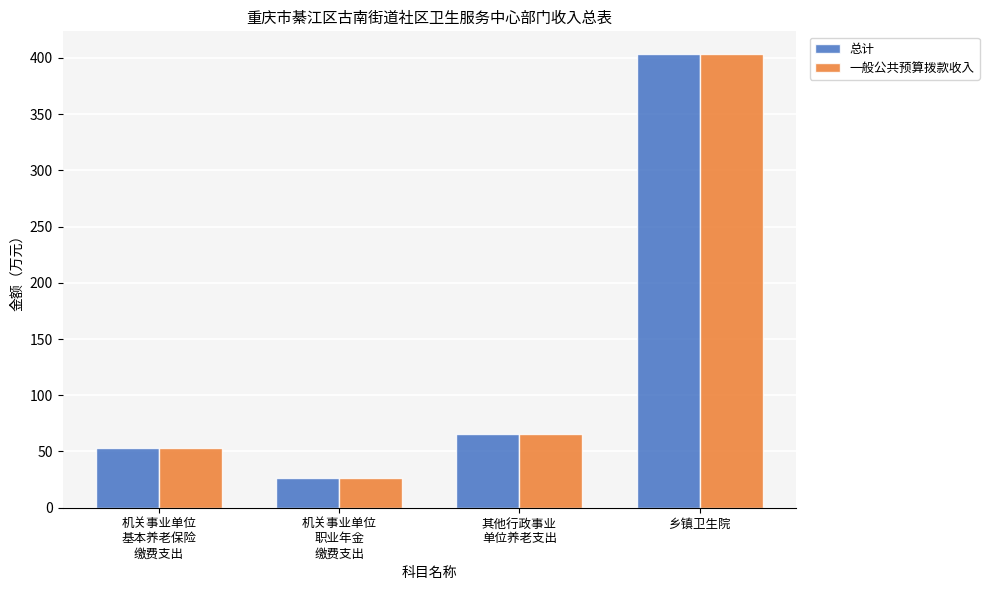

What are all the series names shown in the legend?

总计, 一般公共预算拨款收入